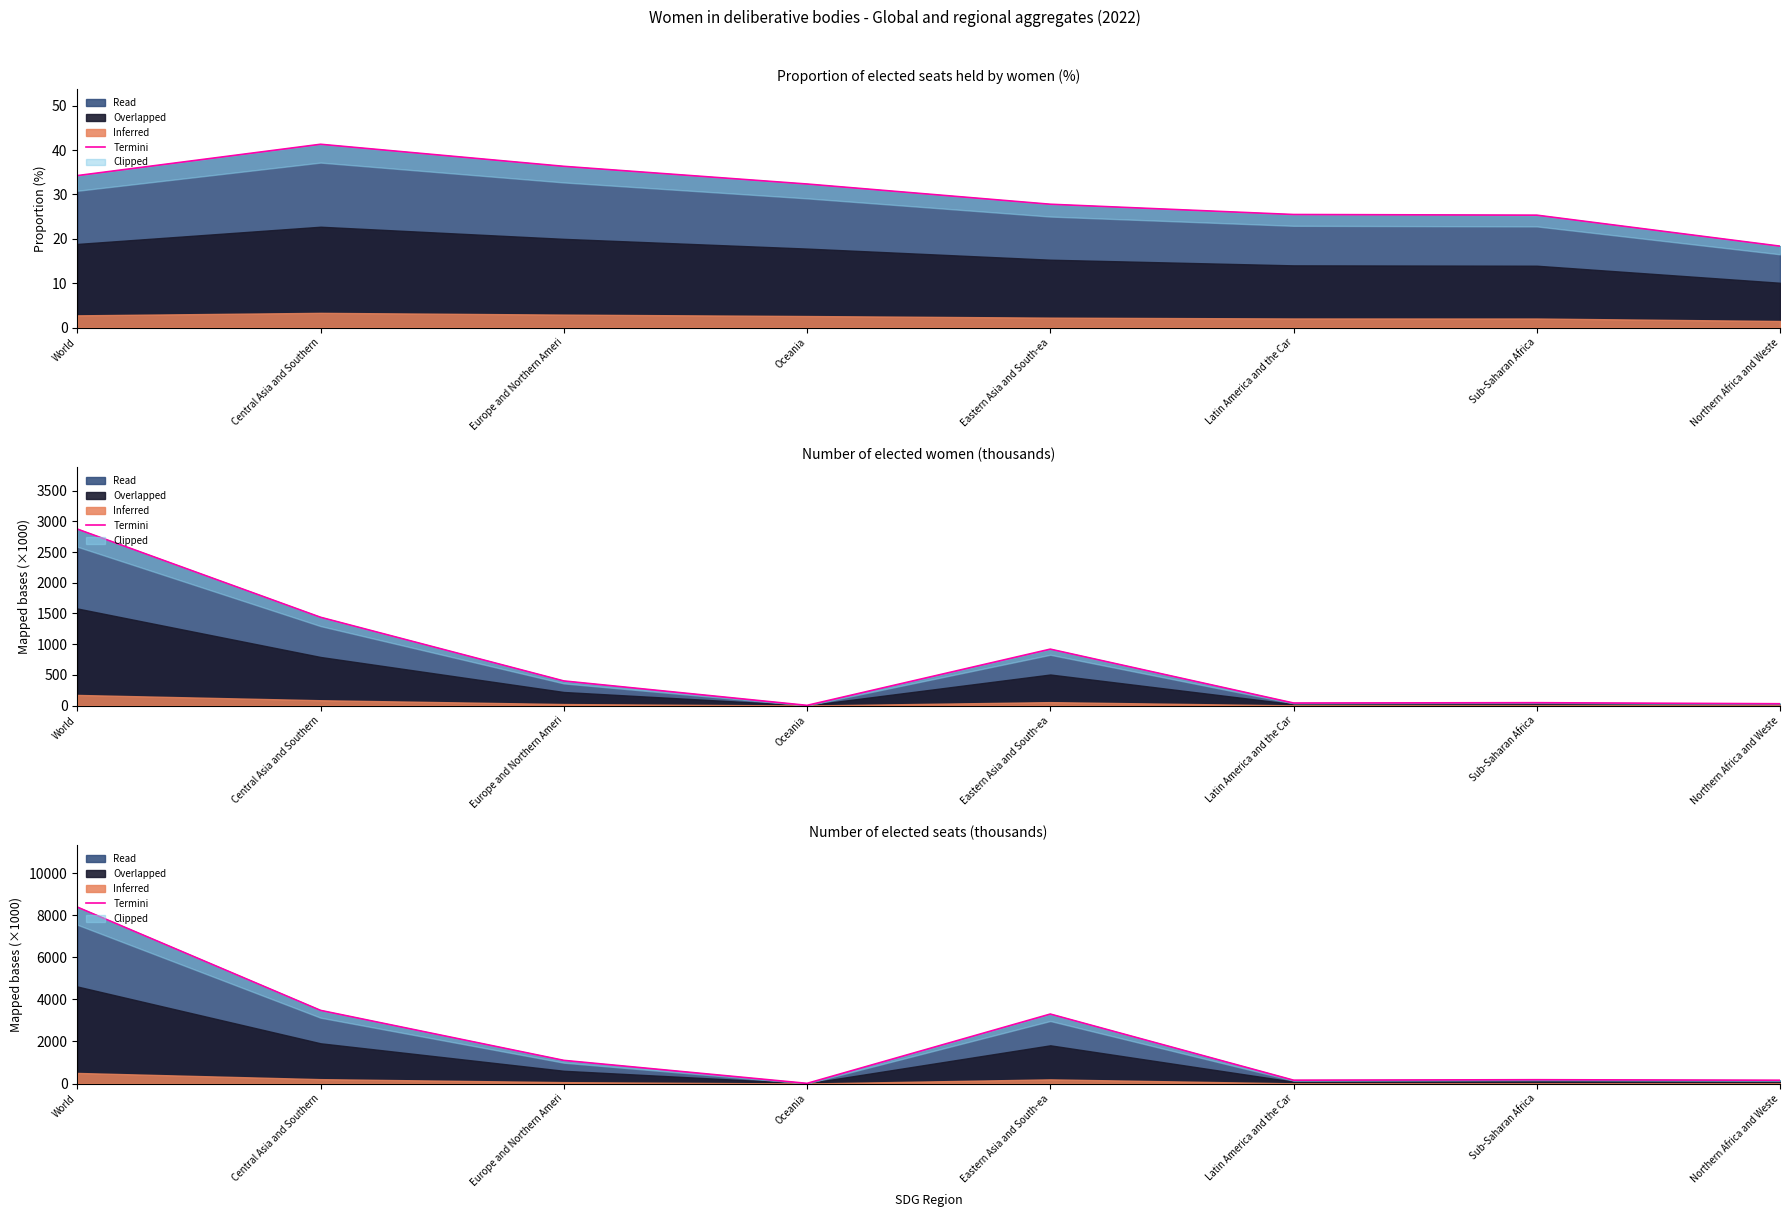

What is the average value?

2098.7